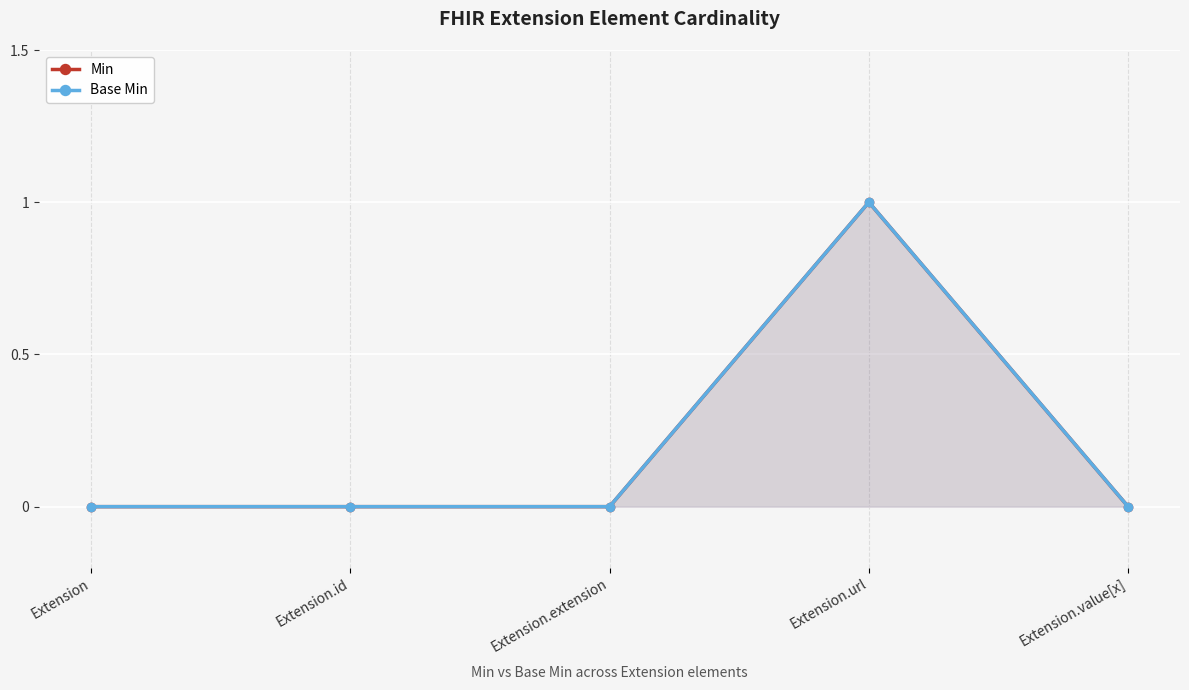

True or false: Min has a value of 1 at Extension.

False